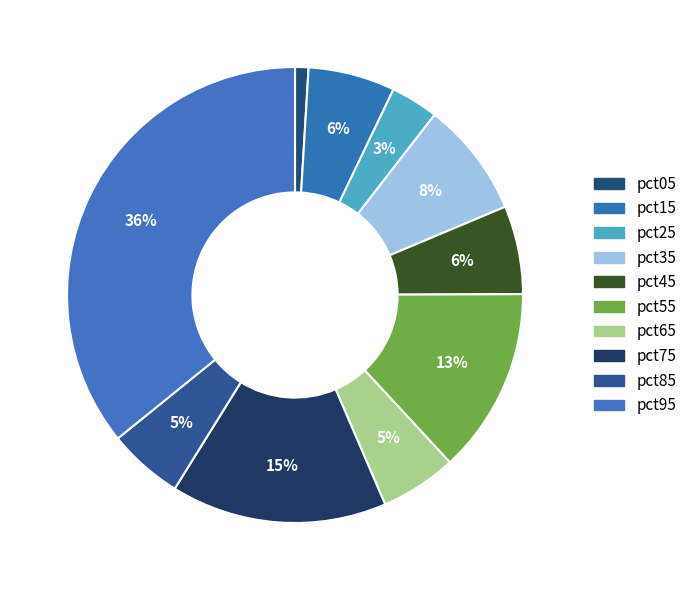

How many segments does this pie chart have?

10